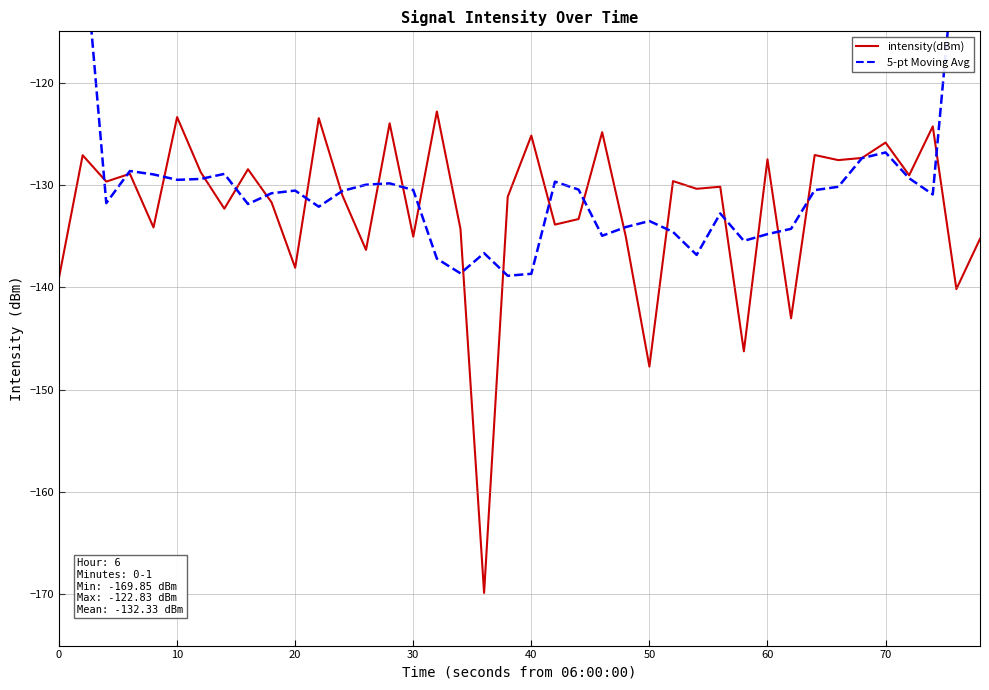

What is the maximum value for 5-pt Moving Avg?

-79.2